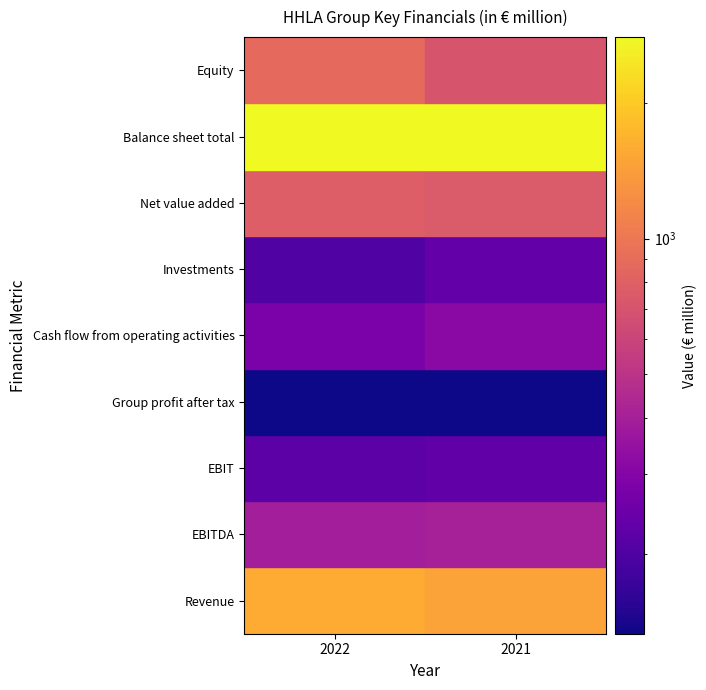

What is the average value of the EBITDA series?

401.5